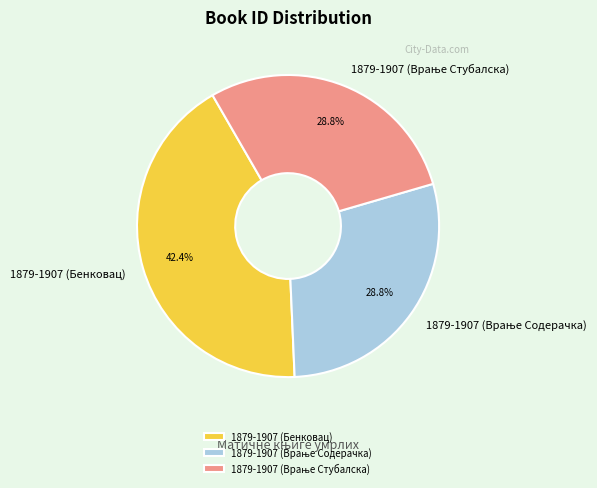

How many segments does this pie chart have?

3